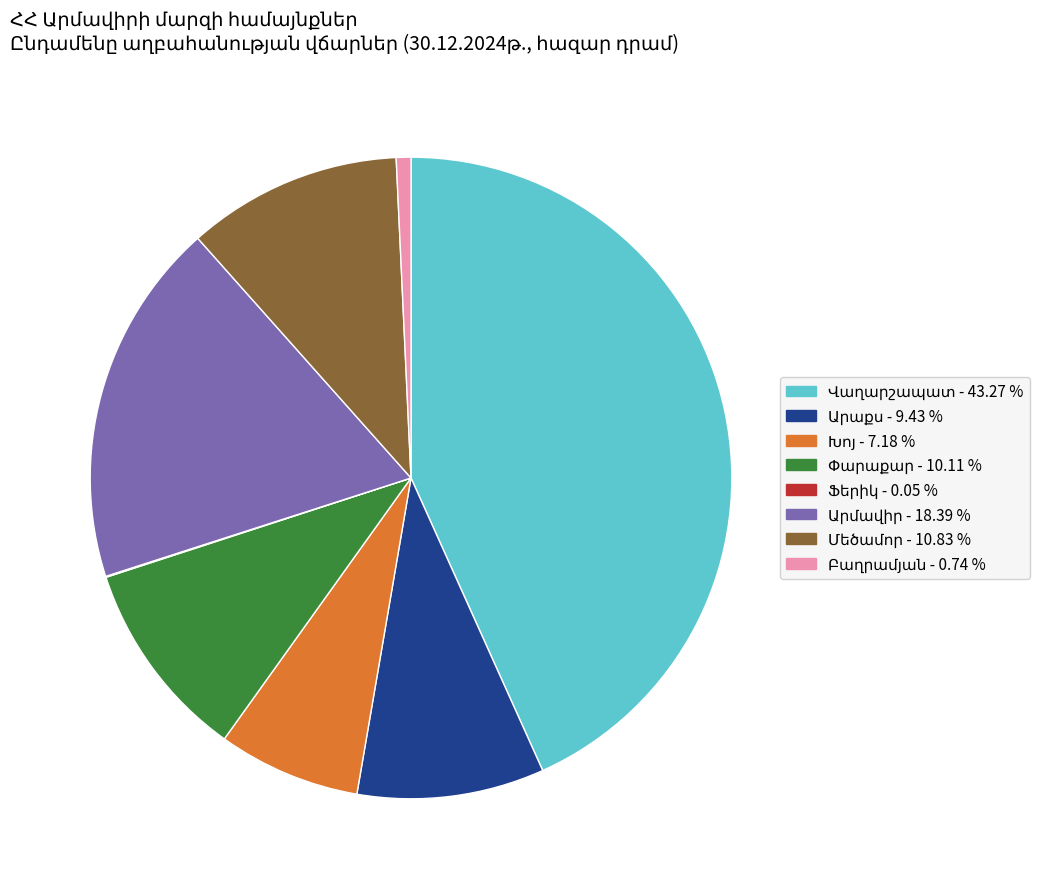

Is there a majority slice in this chart?

No